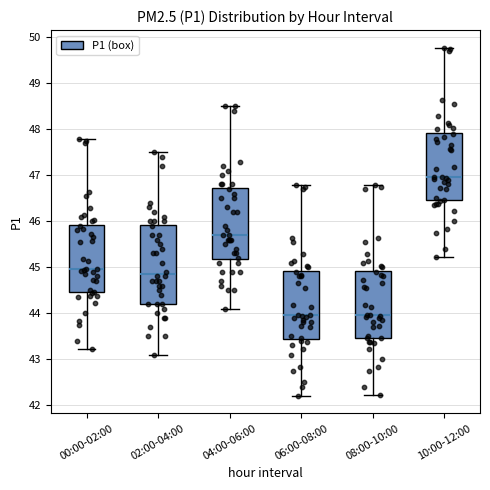

Which box is the tallest, from its lower edge to its upper edge?

02:00-04:00